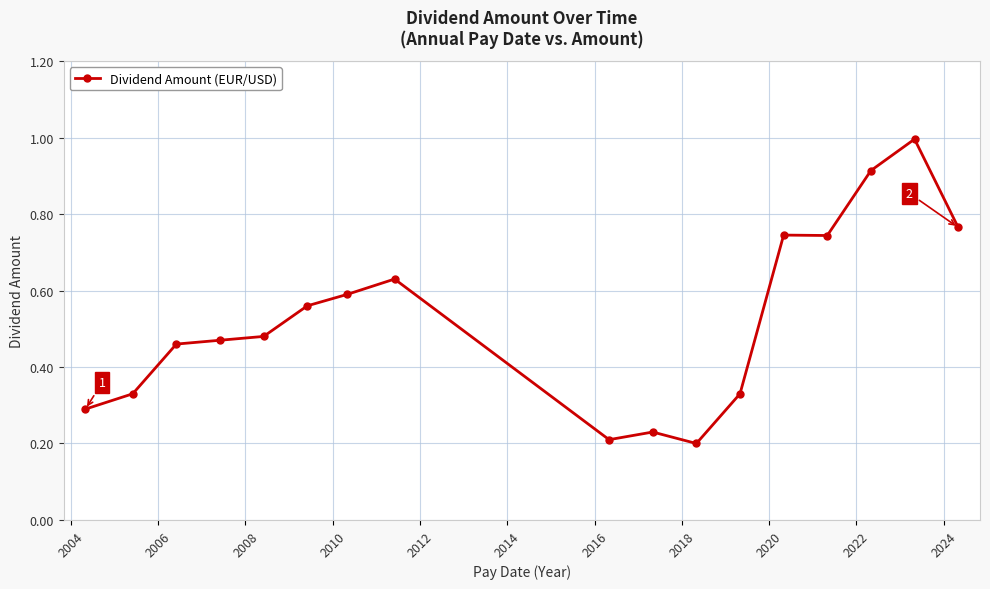

What is the sum of all values?

8.9